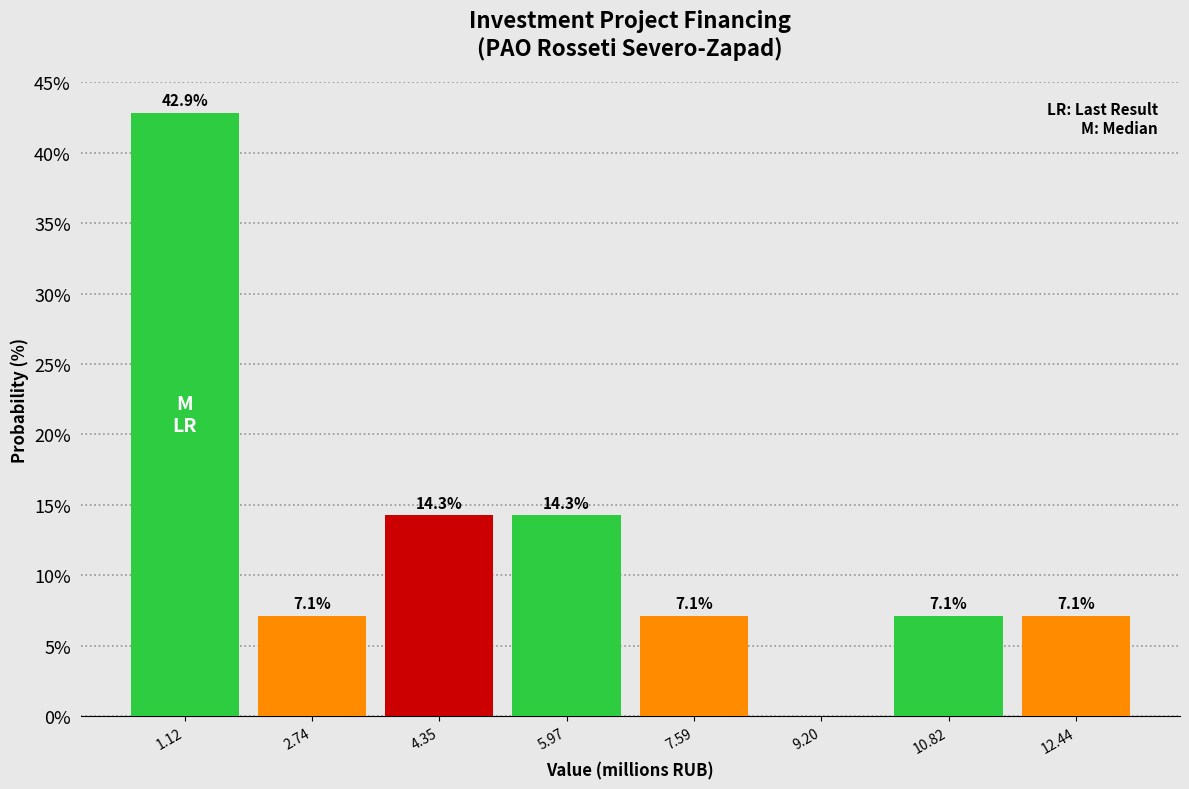

Which range on the x-axis has the tallest bar?

0.4 to 2.0